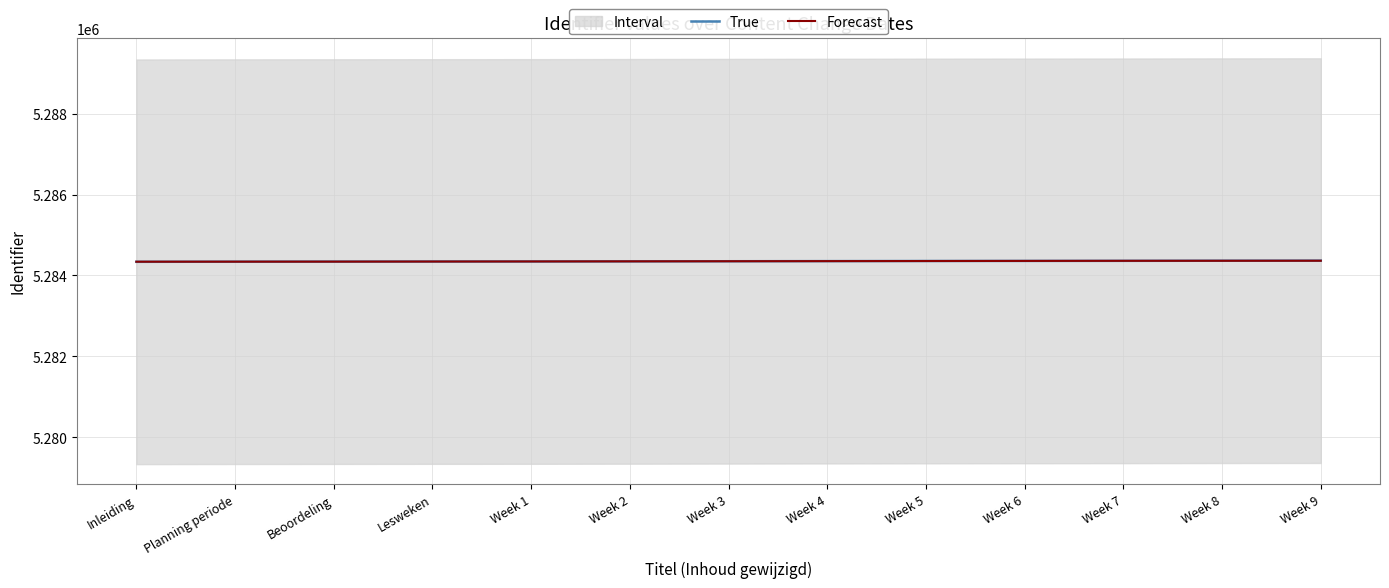

What value does the Forecast series have at Week 1?

5284347.0